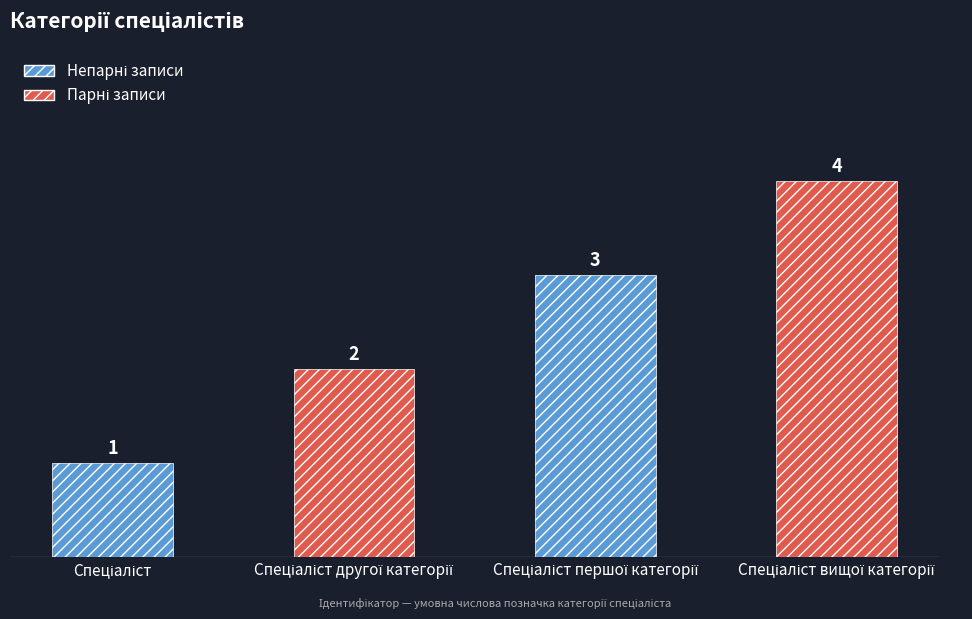

True or false: the data shows 3 at Спеціаліст другої категорії.

False